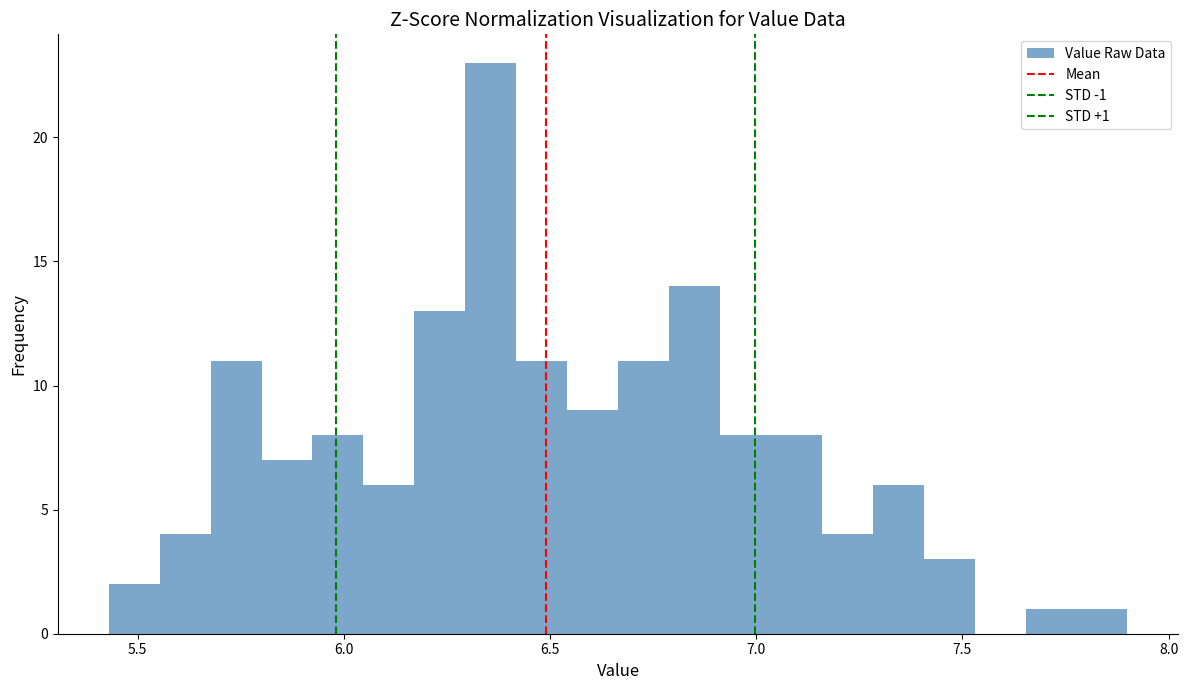

Around what value on the x-axis is the tallest bar? Give the approximate position of its centre, as read against the axis.

6.35